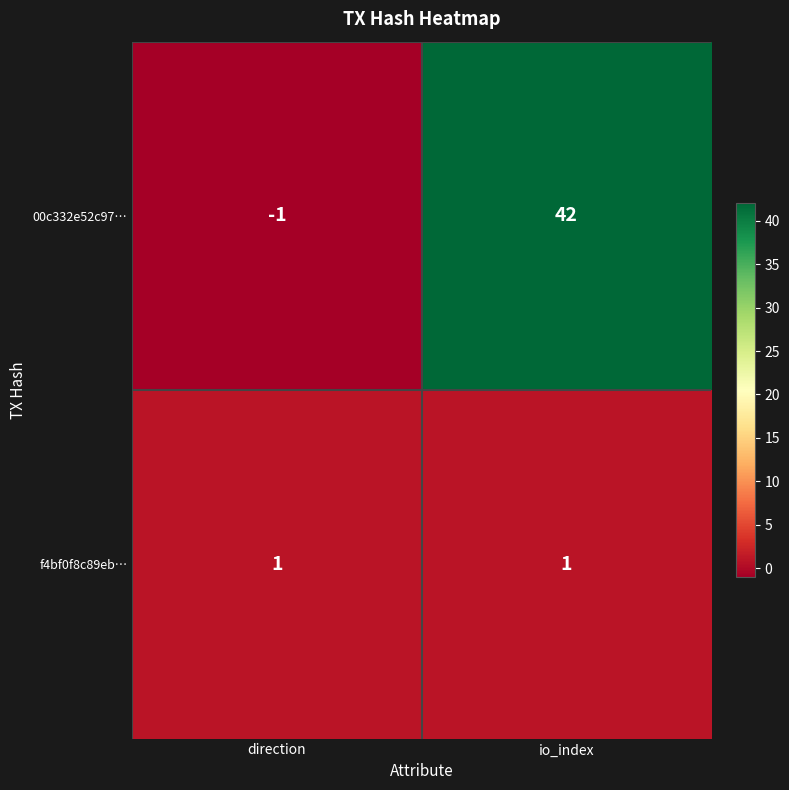

Rank the series at io_index from lowest to highest value.

f4bf0f8c89eb…, 00c332e52c97…